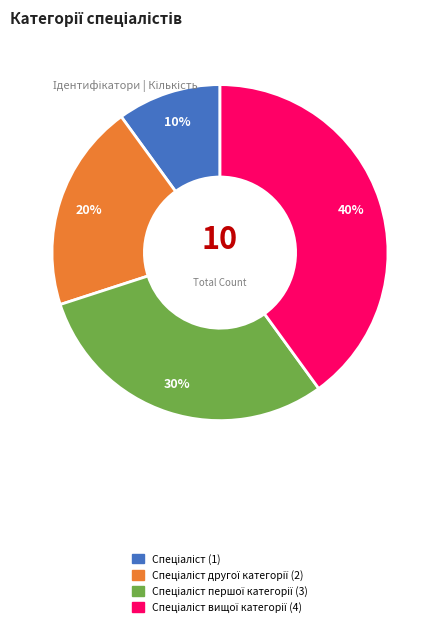

To the nearest percent, what is the difference between the largest and smallest slice percentages?

30%